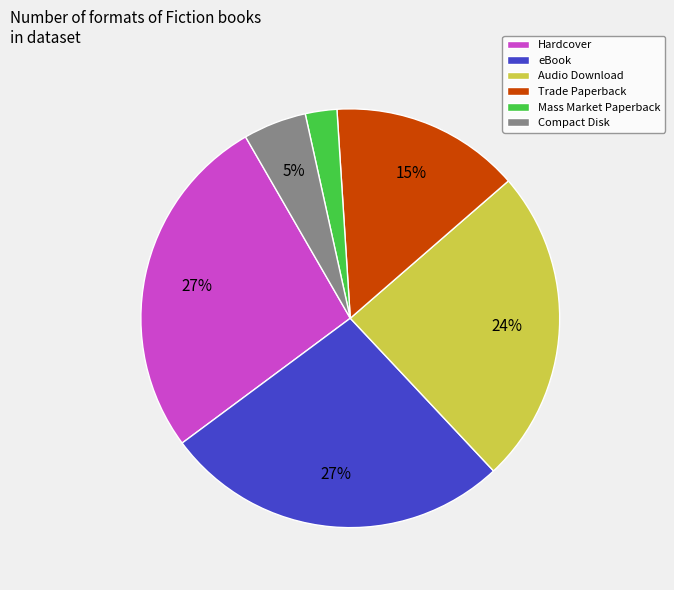

Between Compact Disk and eBook, which is larger?

eBook